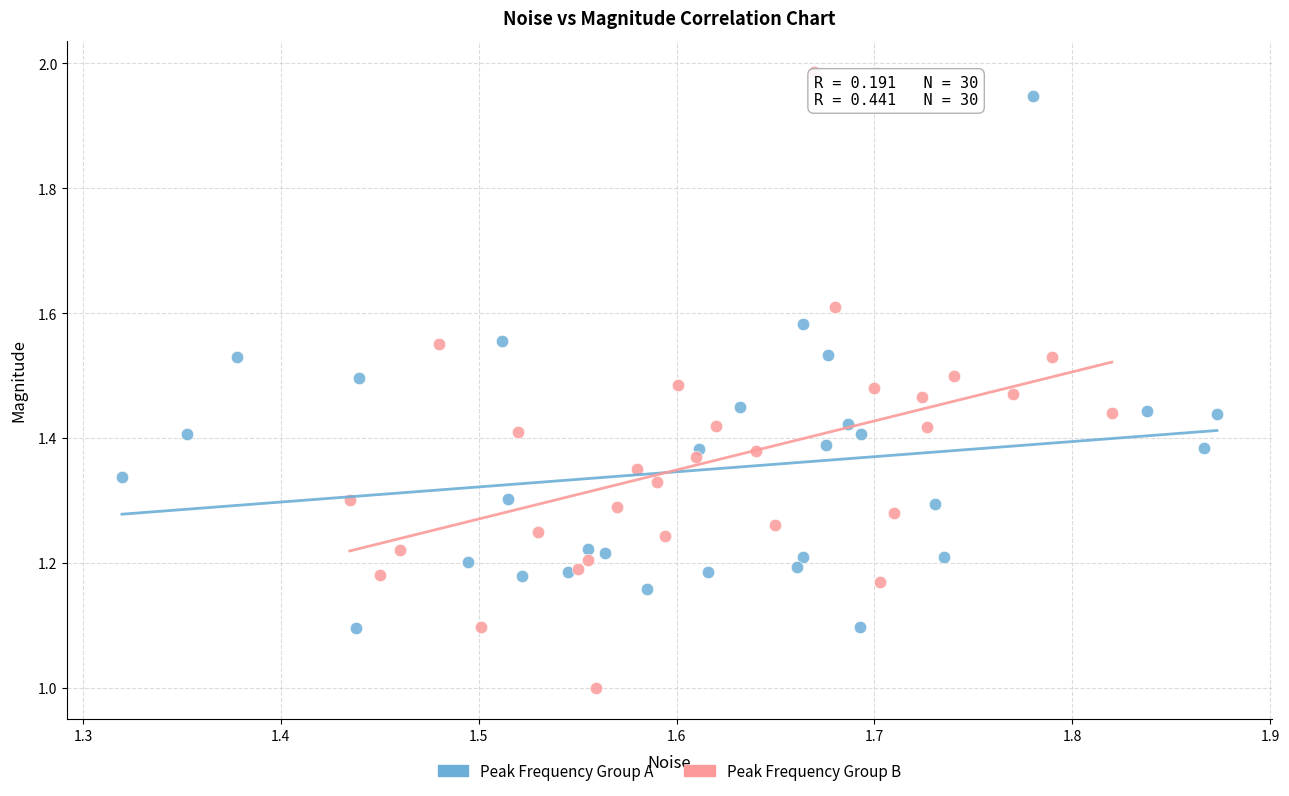

Which series has the largest Y range (max minus min)?

Peak Frequency Group B